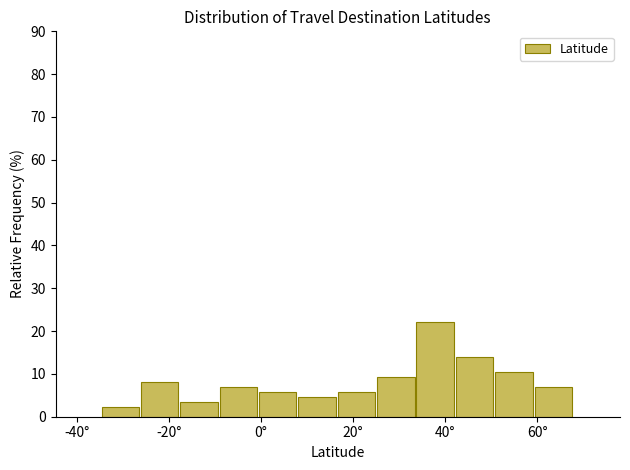

Reading left to right, transcribe this chart: for each bar, give the range it covers on the x-axis and its height. Neither the bar edges nor the heights are printed on the chart, so give them approximately, as read against the axes.

-34 to -26: 2
-26 to -18: 8
-18 to -8: 3
-8 to 0: 7
0 to 8: 6
8 to 16: 5
16 to 26: 6
26 to 34: 9
34 to 42: 22
42 to 50: 14
50 to 60: 10
60 to 68: 7